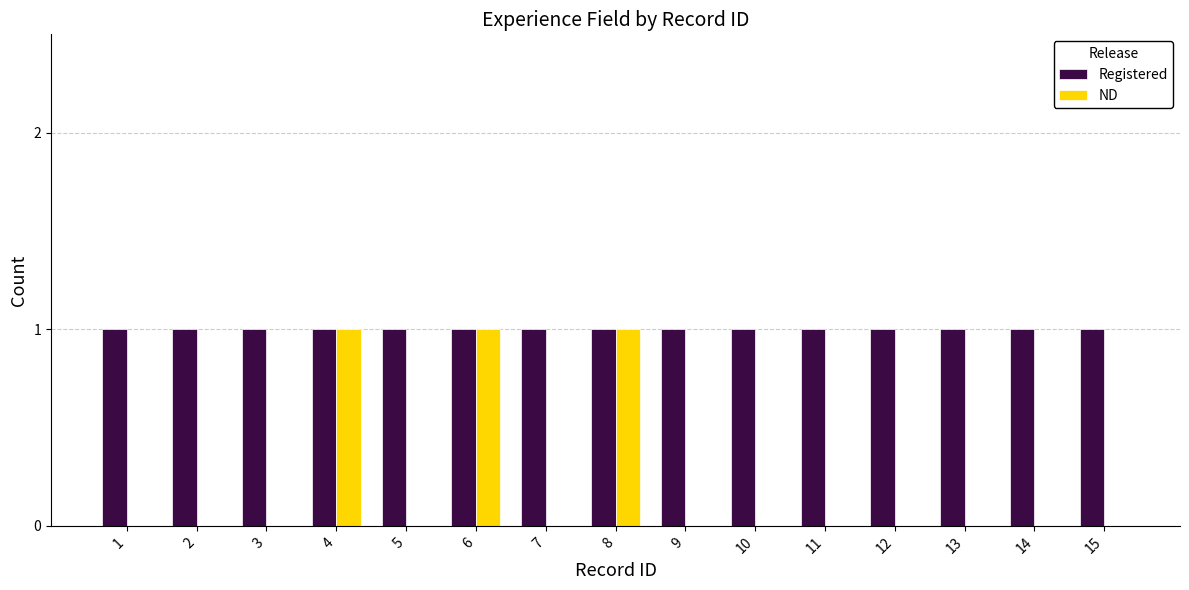

How many categories are shown in the chart?

15